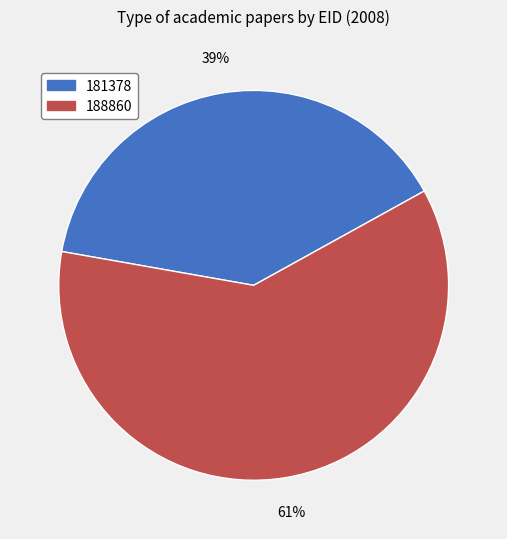

Which has a higher value, 181378 or 188860?

188860